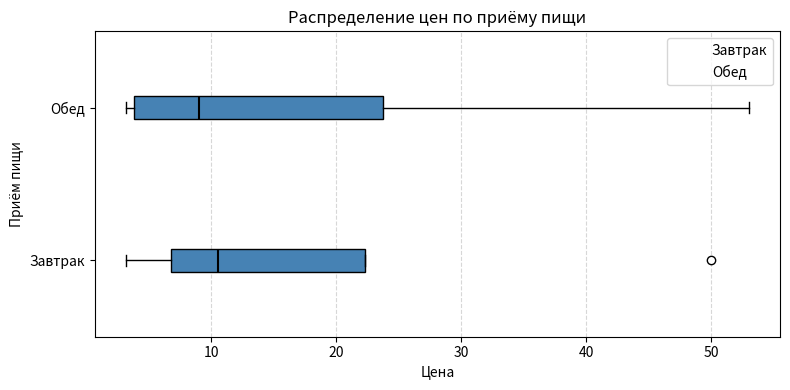

Which box is the widest, from its left edge to its right edge?

Обед